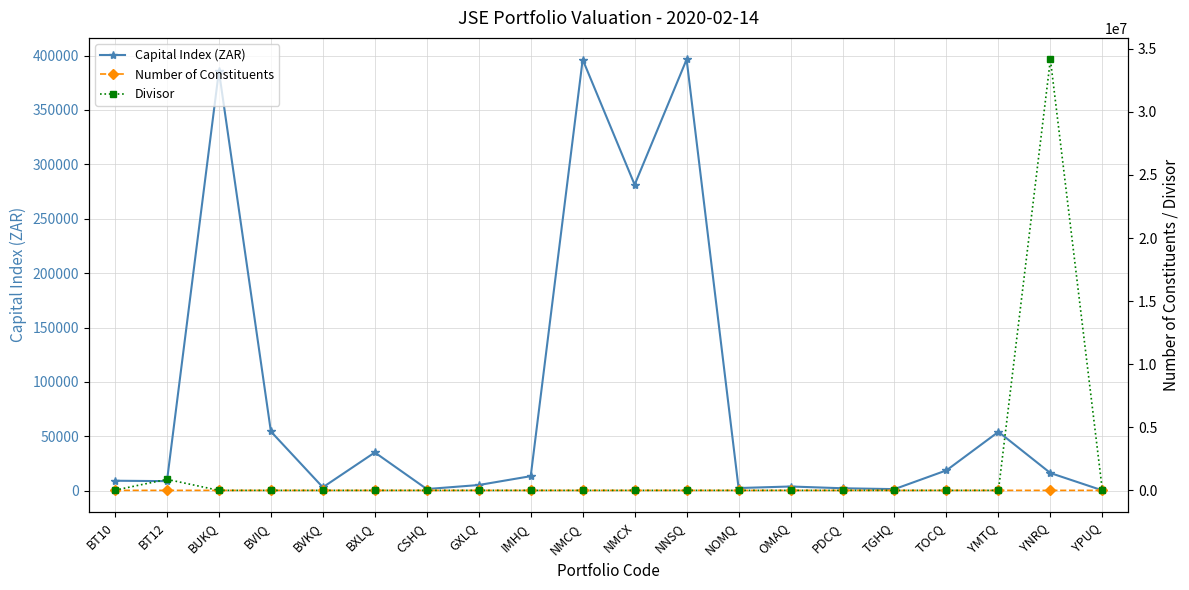

Which series has the largest range (max minus min)?

Divisor